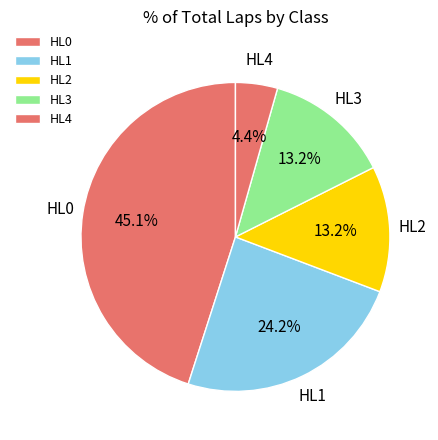

Is HL1 the majority of the pie?

No